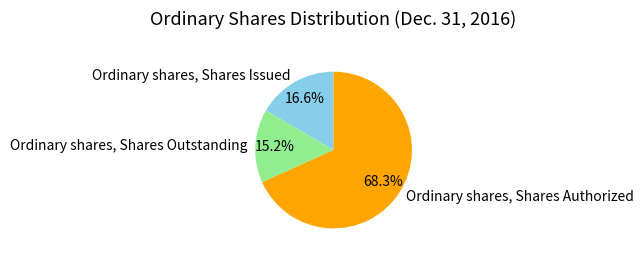

The Ordinary shares, Shares Authorized slice represents 68% of the pie. True or false?

True